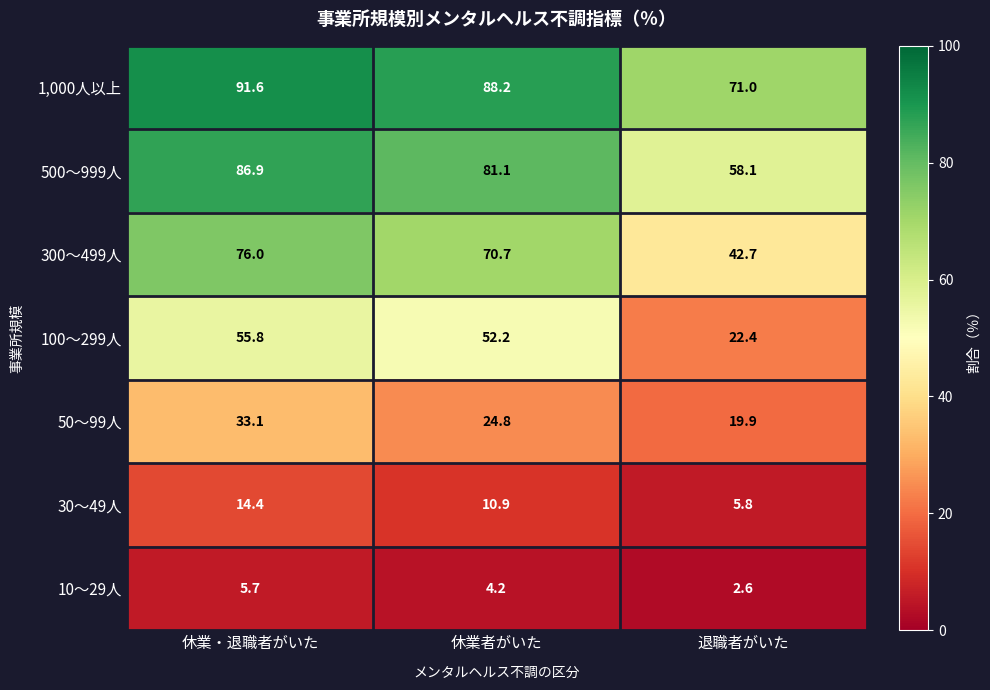

Reading left to right, extract all data points from this chart.

1,000人以上: 91.6	88.2	71.0
500～999人: 86.9	81.1	58.1
300～499人: 76.0	70.7	42.7
100～299人: 55.8	52.2	22.4
50～99人: 33.1	24.8	19.9
30～49人: 14.4	10.9	5.8
10～29人: 5.7	4.2	2.6